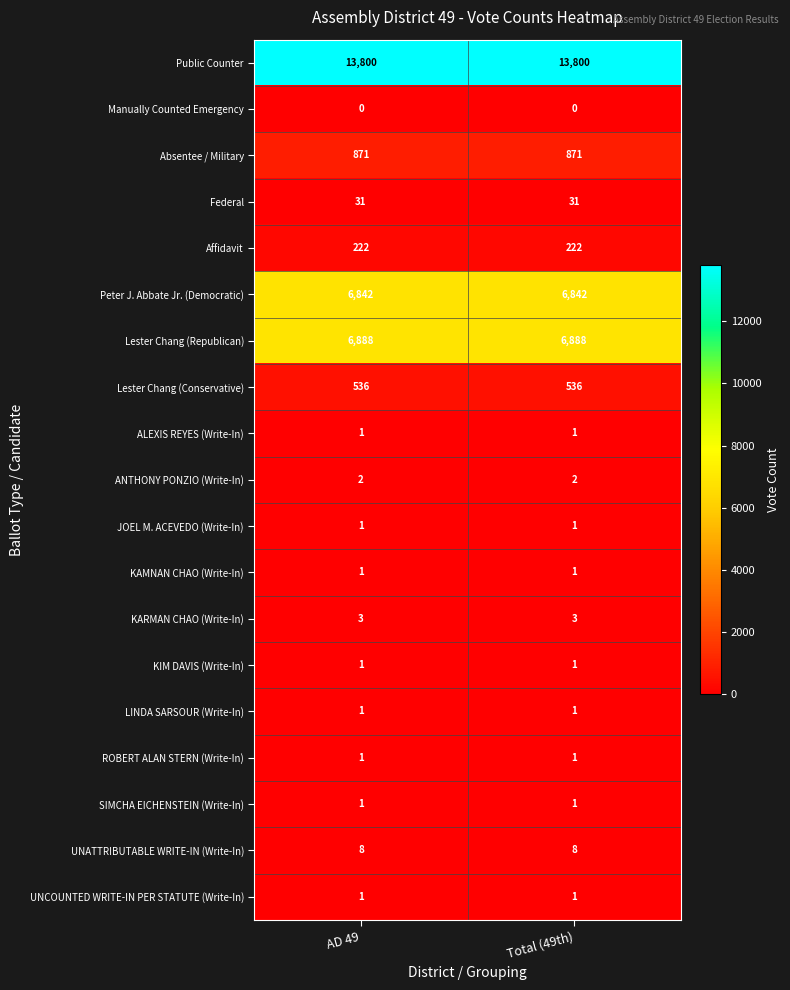

What is the total value across all series at Total (49th)?

29211